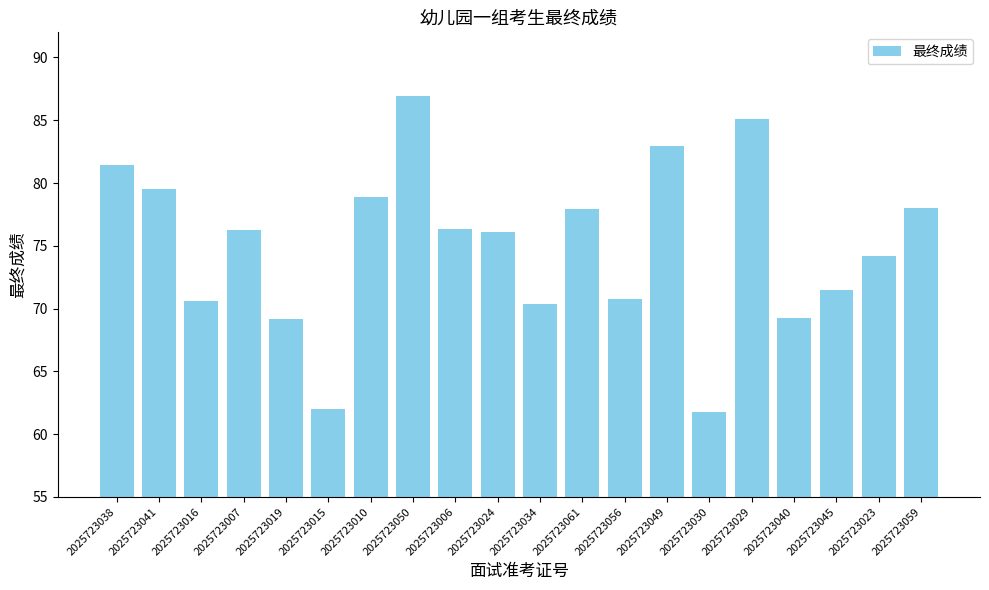

What is the difference between the values at 2025723010 and 2025723006?

2.5